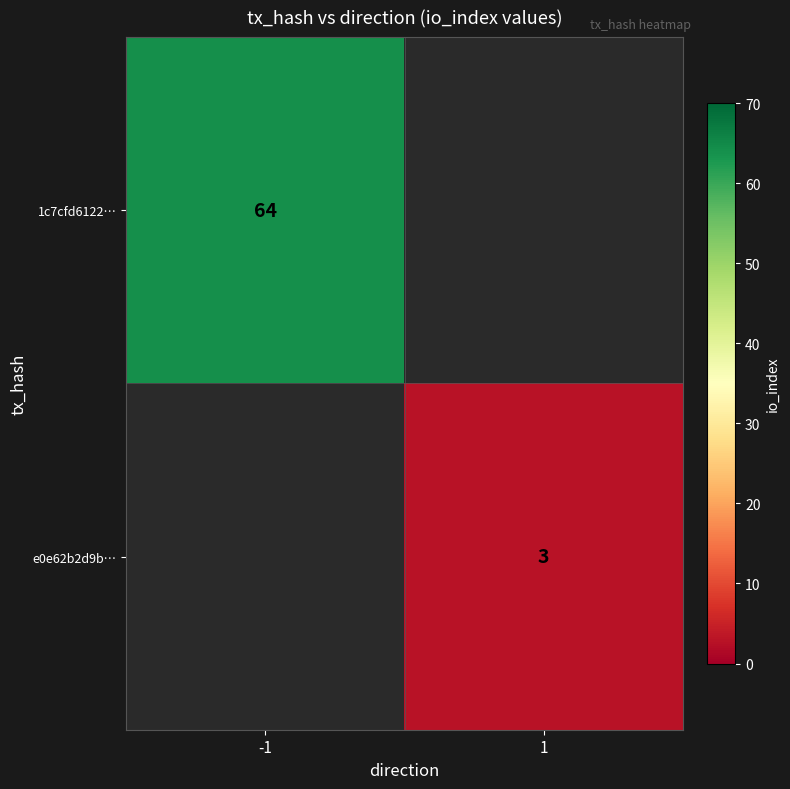

The 1c7cfd6122… series shows 18 at -1. True or false?

False